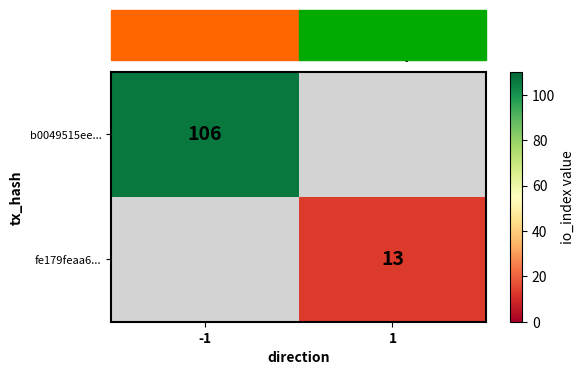

The b0049515ee... series shows 106 at -1. True or false?

True